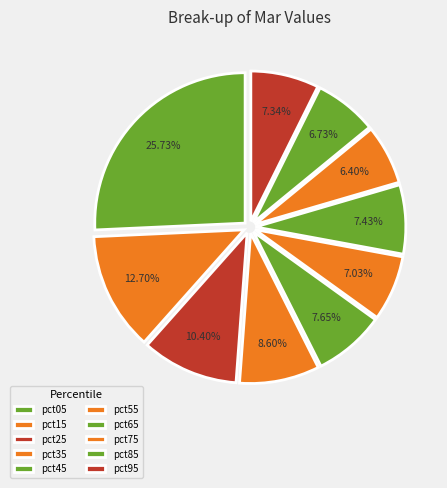

How many segments does this pie chart have?

10